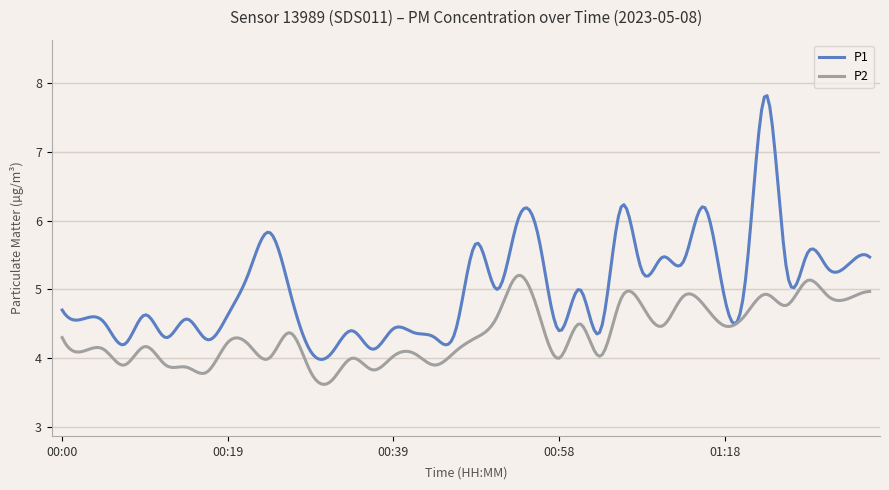

What is the minimum value for P1?

4.0